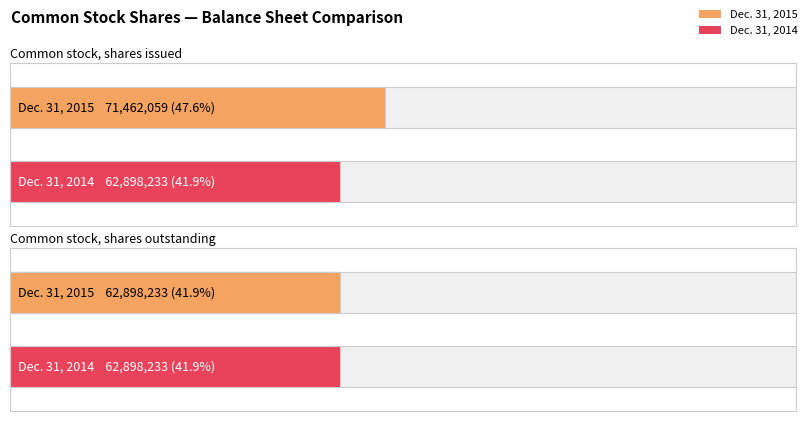

What is the smallest value displayed?

62898233